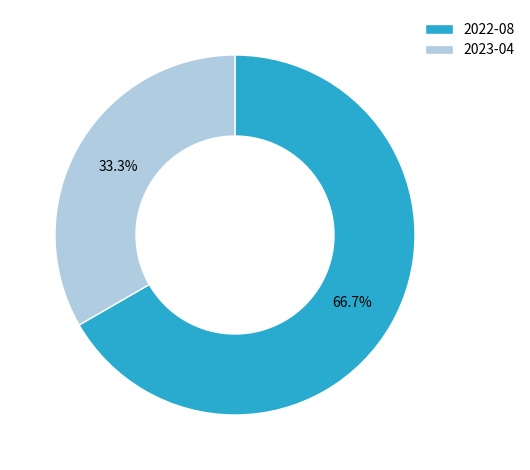

What percentage is the 2022-08 slice, to the nearest percent?

67%